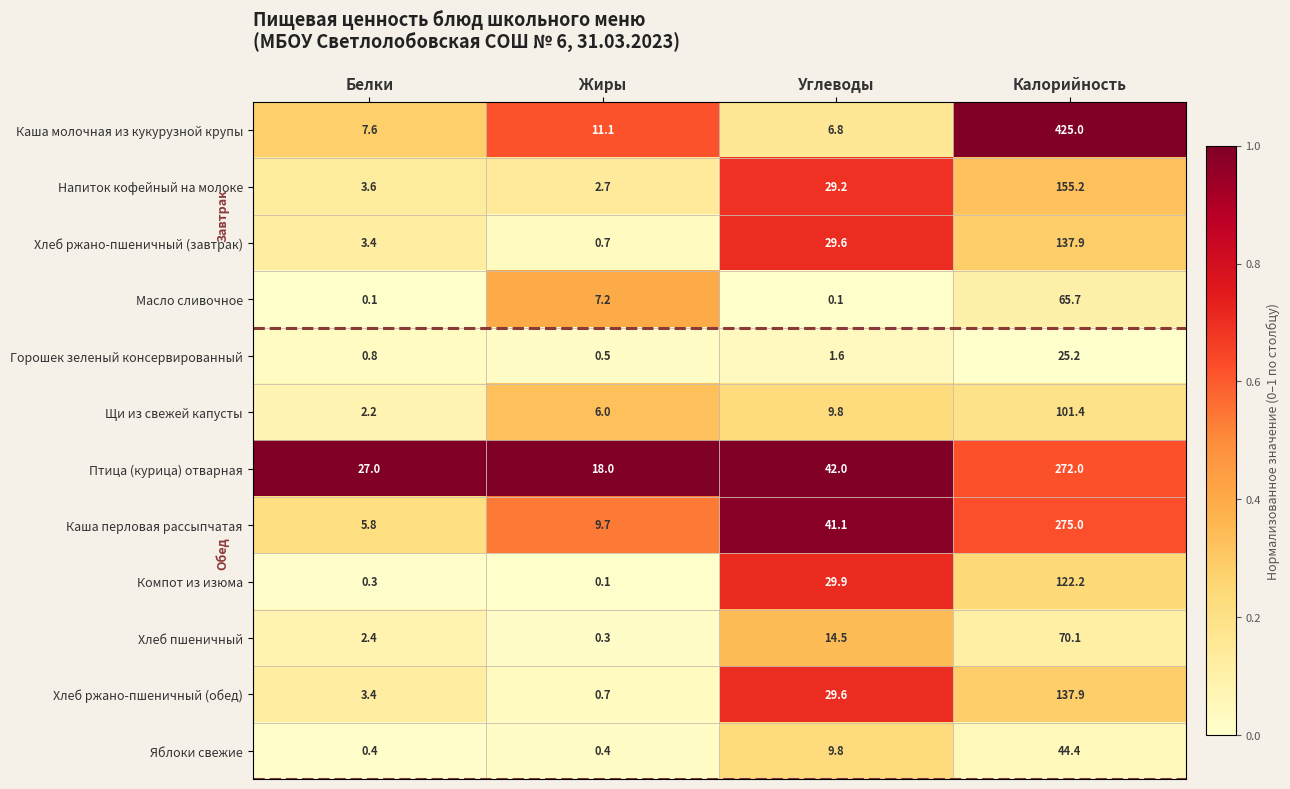

What is the difference between the highest and lowest values at Калорийность?

399.8